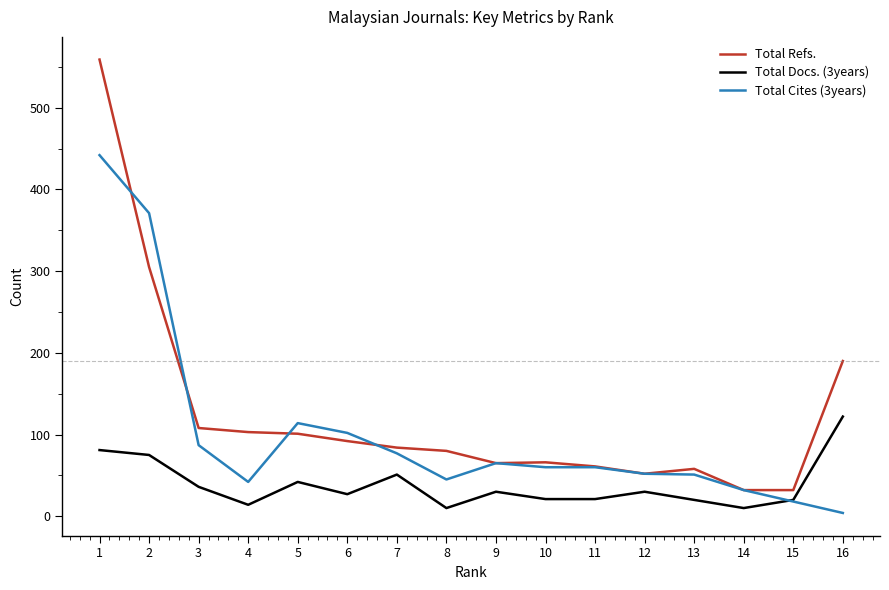

Where is the first local minimum for Total Cites (3years)?

4